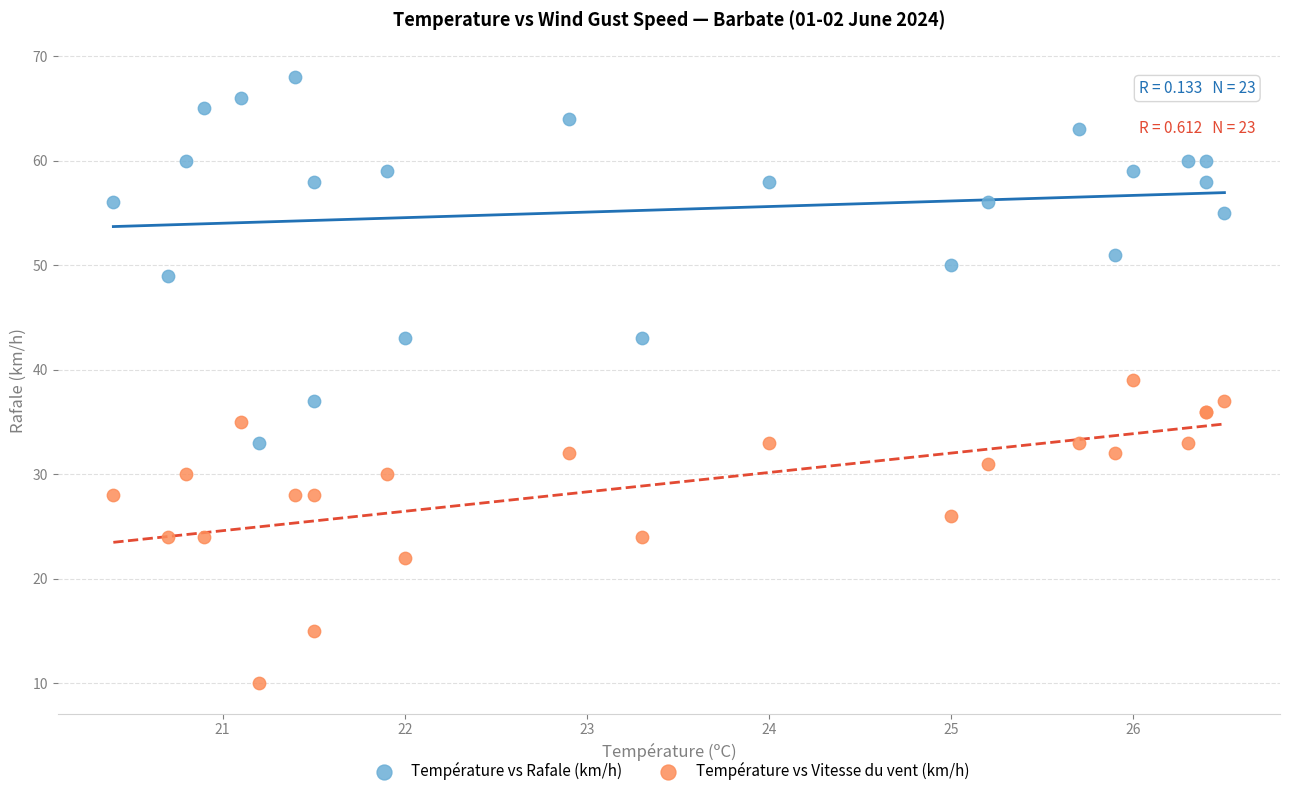

Which series contains the highest Y value?

Température vs Rafale (km/h)